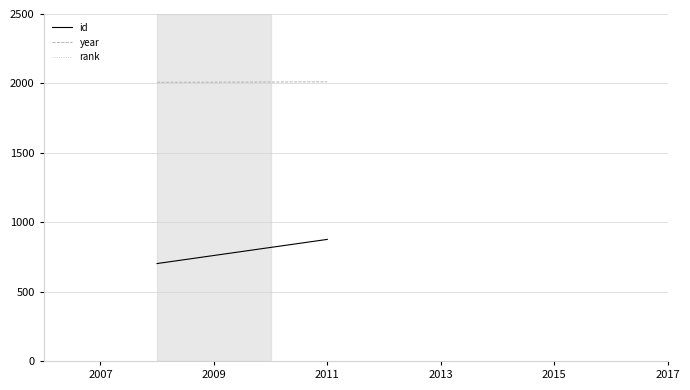

Which series has the widest spread of values?

id